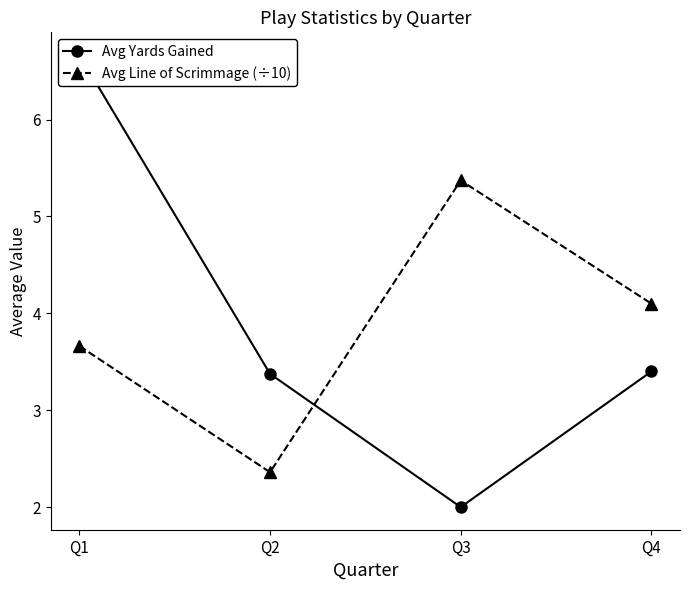

At Q2, list the series in order from largest to smallest.

Avg Yards Gained, Avg Line of Scrimmage (÷10)